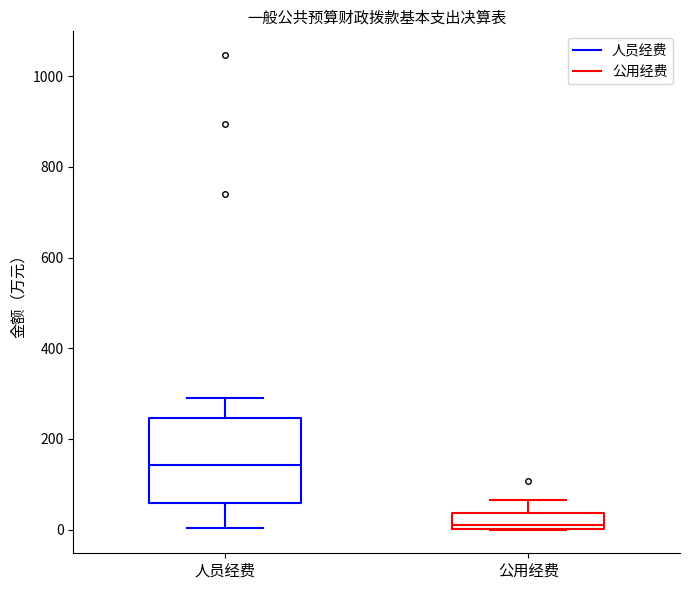

Where does the upper whisker of the box for 公用经费 end on the y-axis? The values are not printed on the chart, so give them approximately, as read against the axis.

60